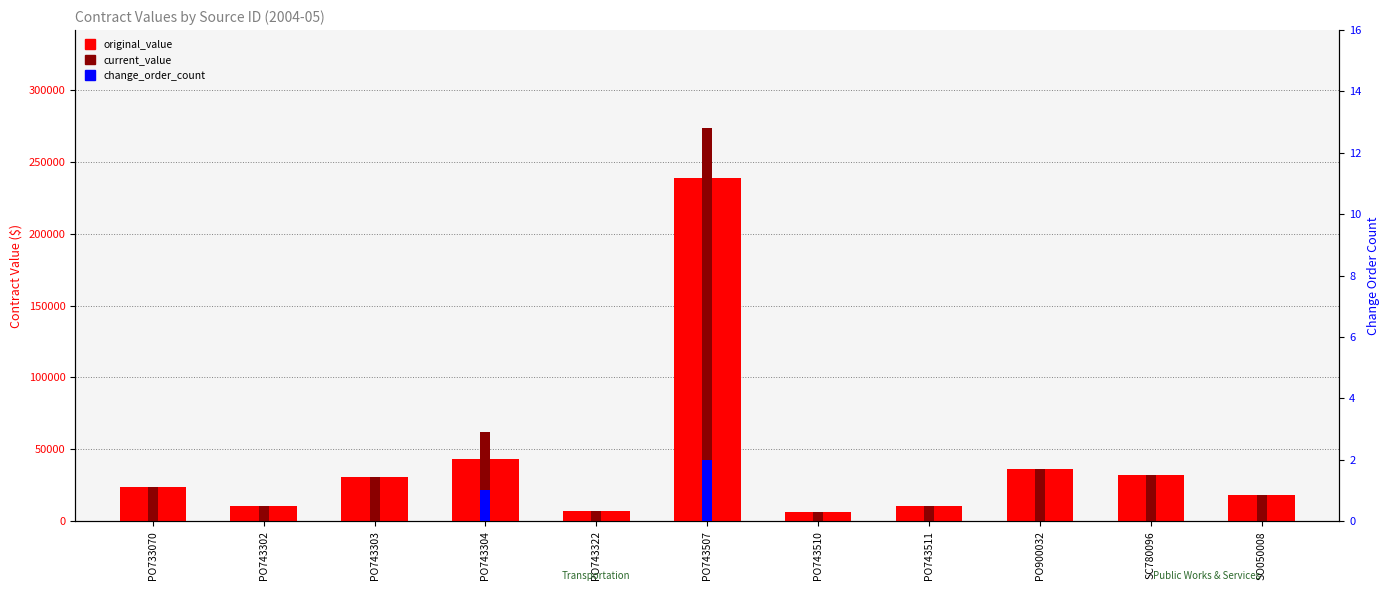

How many bars are there in each group?

3